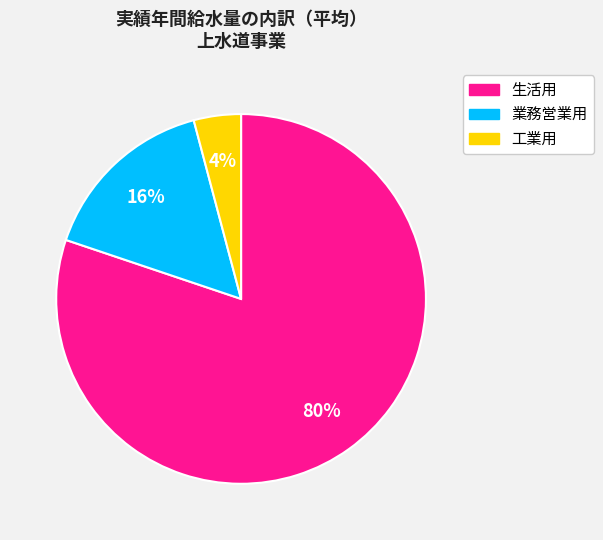

Rank the categories by value from lowest to highest.

工業用, 業務営業用, 生活用